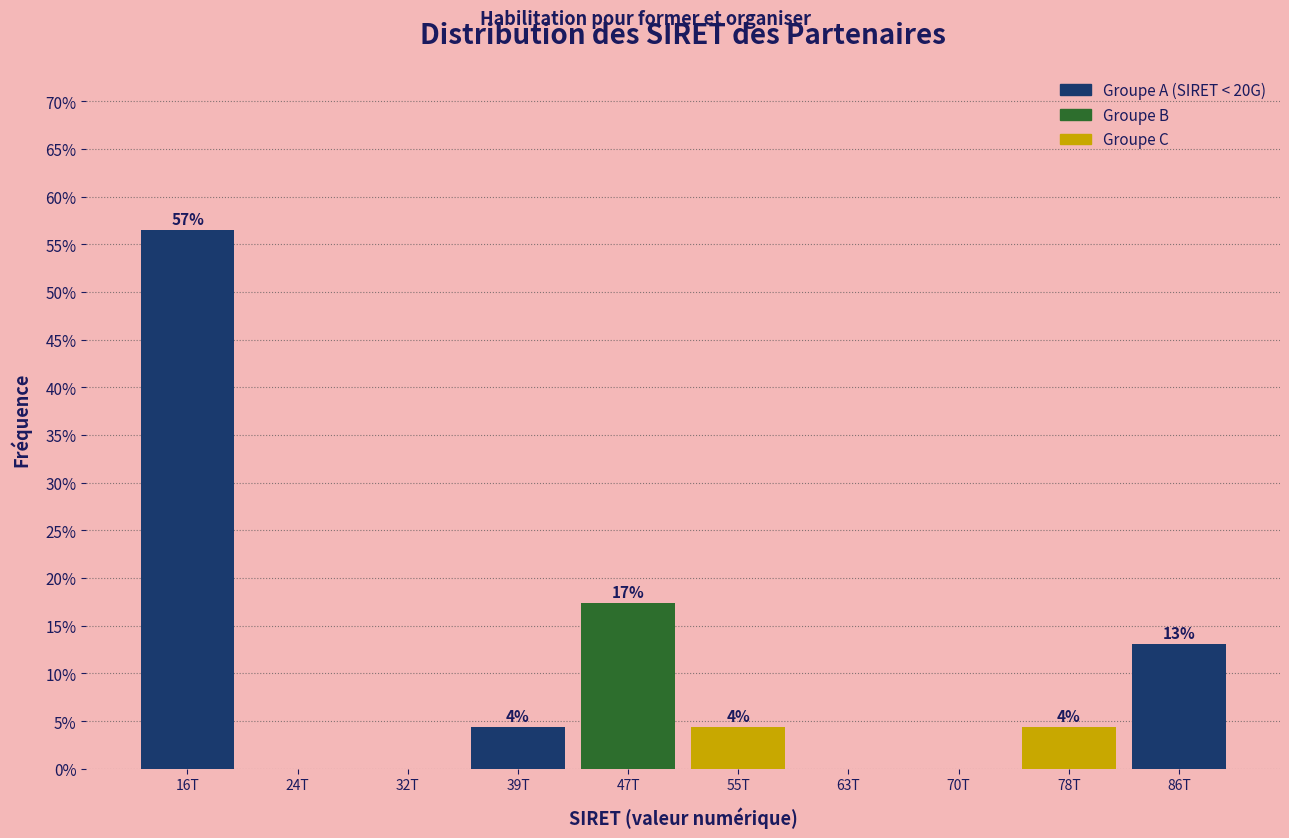

Are the bars horizontal?

No